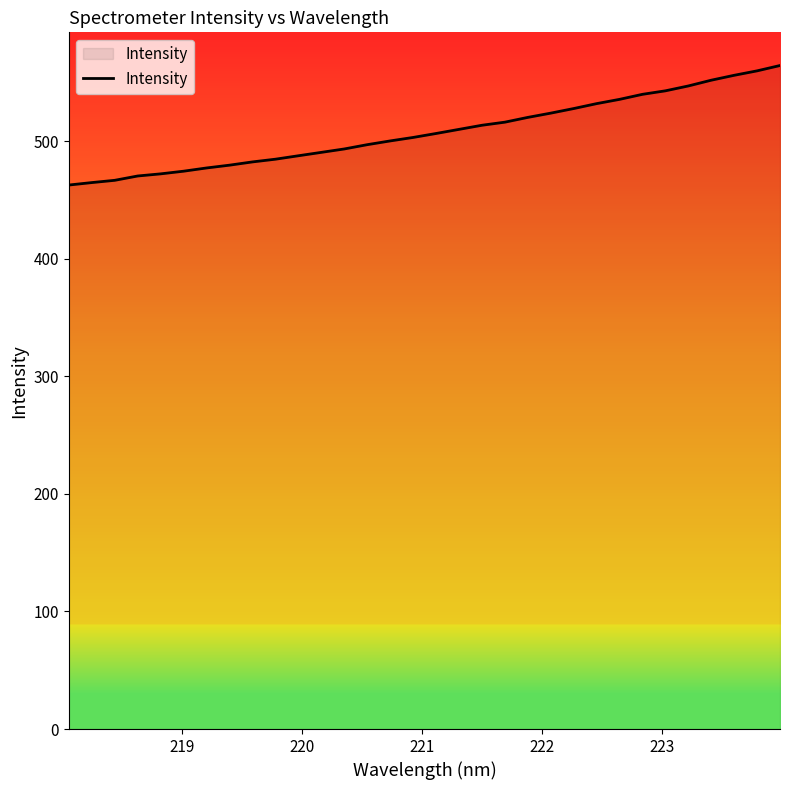

How many lines are shown in the chart?

1